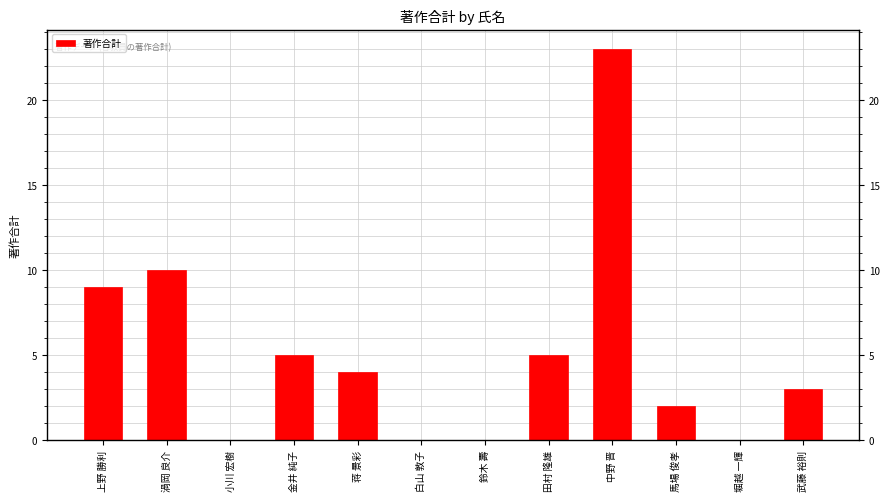

What is the sum of the values at 渦岡 良介 and 白山 敦子?

10